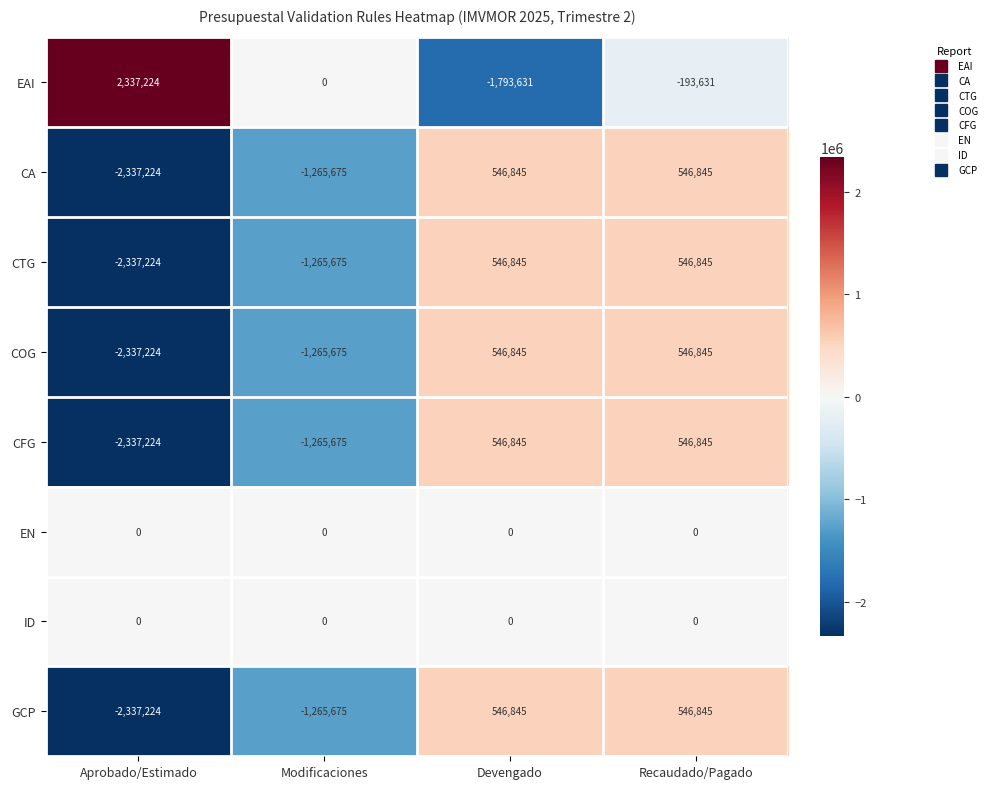

What is the spread (max minus min) of values at Aprobado/Estimado?

4674448